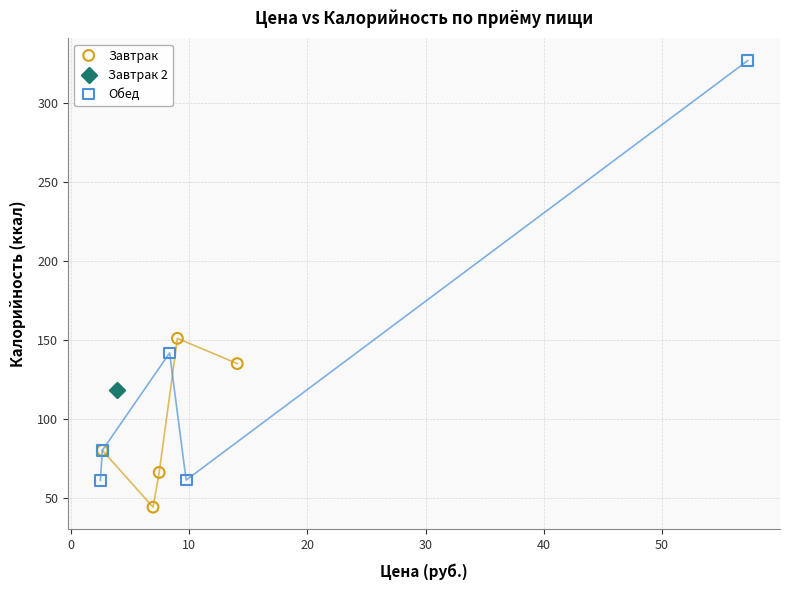

What are all the series names shown in the legend?

Завтрак, Завтрак 2, Обед